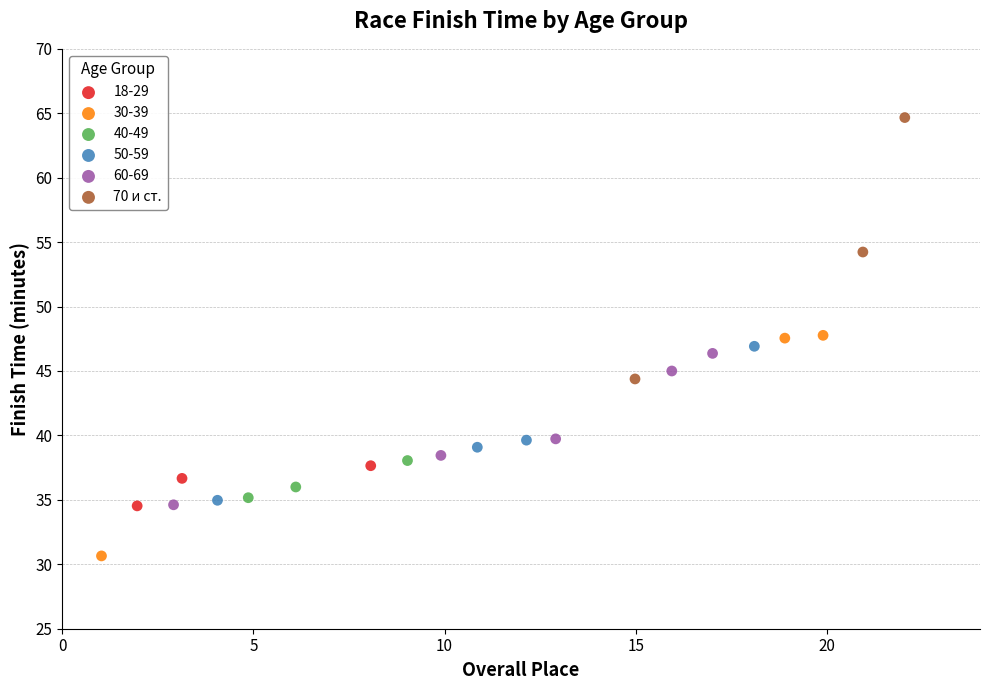

Which series has the largest Y range (max minus min)?

70 и ст.